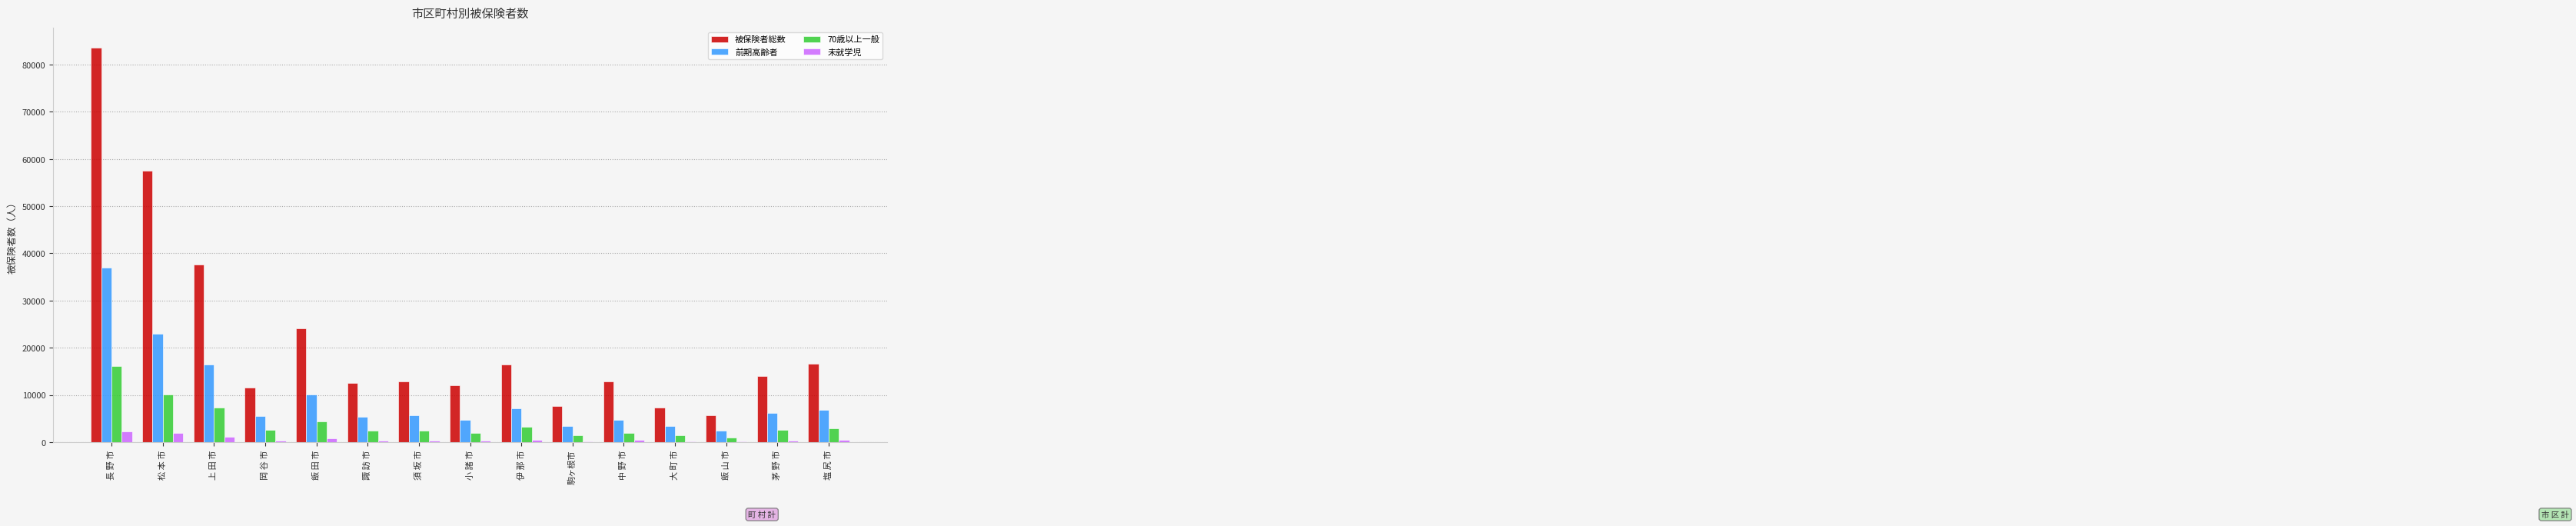

Reading left to right, transcribe all the data shown in this chart.

被保険者総数: 長 野 市=83617	松 本 市=57553	上 田 市=37550	岡 谷 市=11560	飯 田 市=24044	諏 訪 市=12458	須 坂 市=12810	小 諸 市=11981	伊 那 市=16420	駒ヶ根市=7577	中 野 市=12944	大 町 市=7329	飯 山 市=5740	茅 野 市=14002	塩 尻 市=16575
前期高齢者: 長 野 市=36930	松 本 市=22951	上 田 市=16398	岡 谷 市=5530	飯 田 市=10171	諏 訪 市=5337	須 坂 市=5753	小 諸 市=4790	伊 那 市=7159	駒ヶ根市=3414	中 野 市=4787	大 町 市=3395	飯 山 市=2454	茅 野 市=6205	塩 尻 市=6899
70歳以上一般: 長 野 市=16085	松 本 市=10032	上 田 市=7294	岡 谷 市=2600	飯 田 市=4465	諏 訪 市=2450	須 坂 市=2519	小 諸 市=1988	伊 那 市=3204	駒ヶ根市=1536	中 野 市=1941	大 町 市=1484	飯 山 市=970	茅 野 市=2661	塩 尻 市=2994
未就学児: 長 野 市=2338	松 本 市=2008	上 田 市=1080	岡 谷 市=292	飯 田 市=851	諏 訪 市=381	須 坂 市=336	小 諸 市=364	伊 那 市=501	駒ヶ根市=218	中 野 市=422	大 町 市=185	飯 山 市=116	茅 野 市=393	塩 尻 市=528